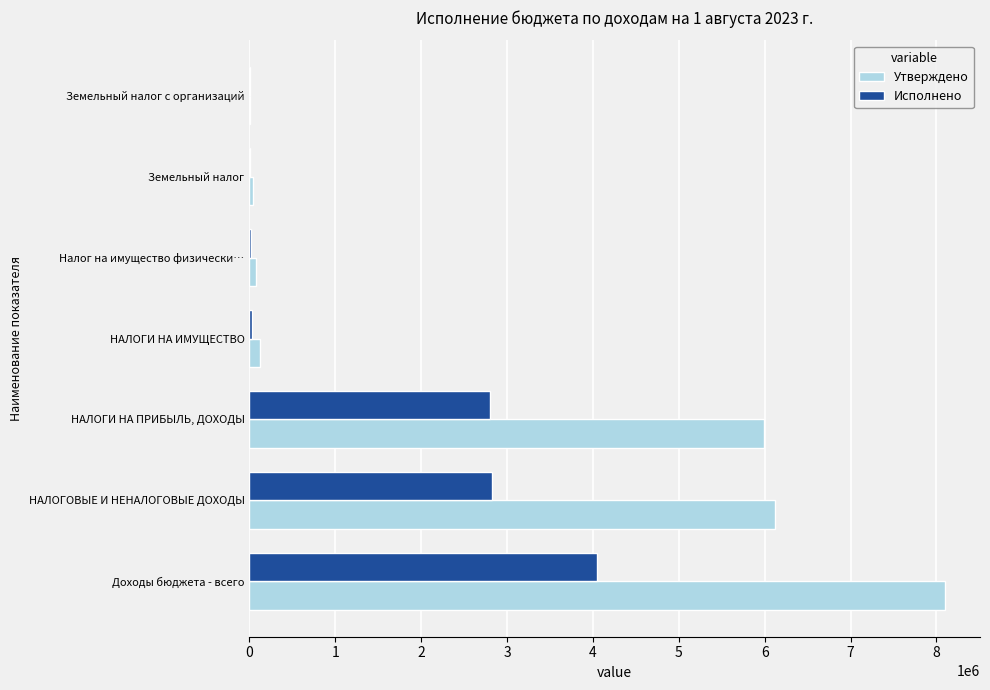

Which series changed the most between НАЛОГОВЫЕ И НЕНАЛОГОВЫЕ ДОХОДЫ and Налог на имущество физически…?

Утверждено